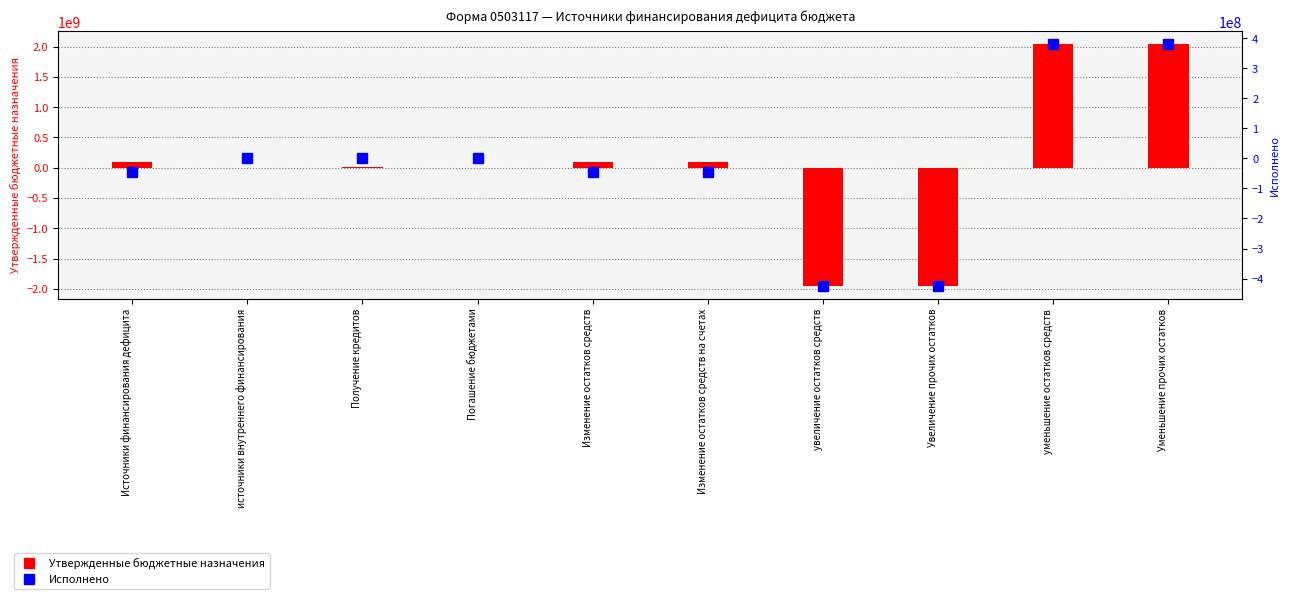

What is the value of the Утвержденные бюджетные назначения bar at the 9th from the left?

2049558008.0